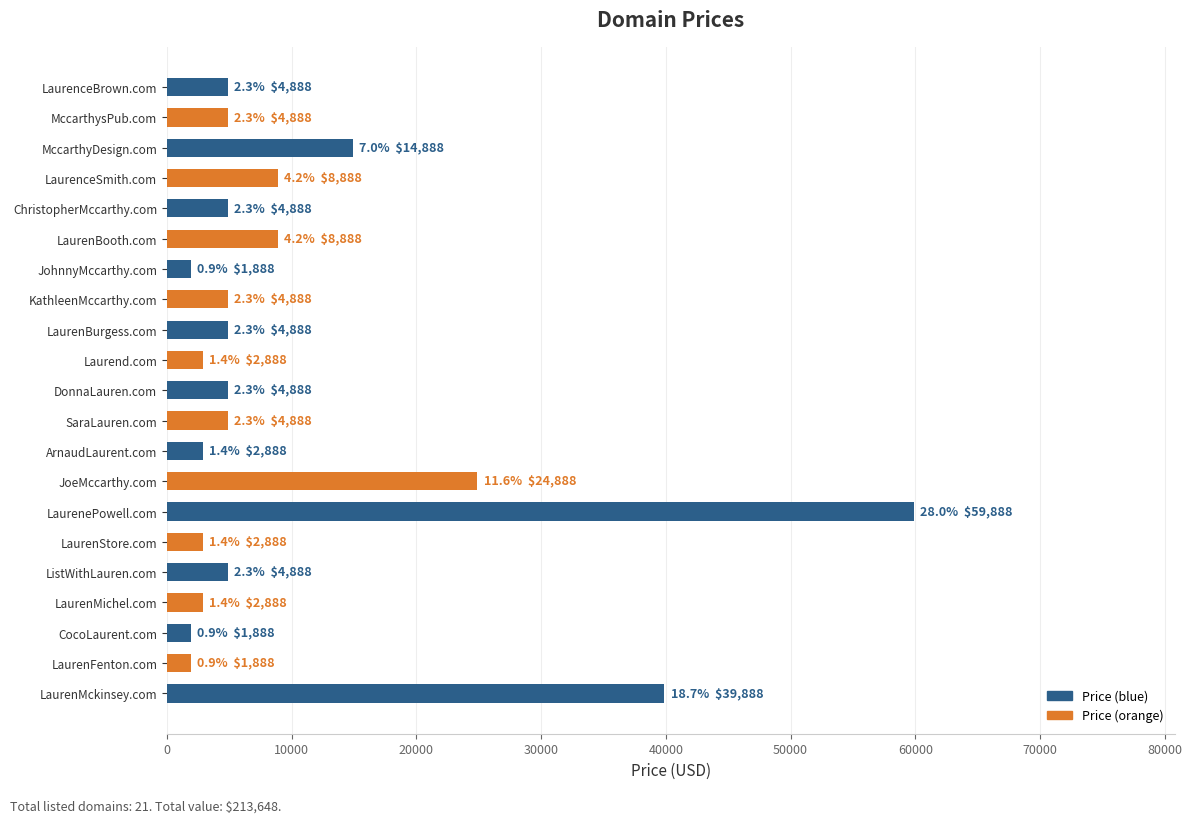

Reading top to bottom, transcribe all the data shown in this chart.

LaurenceBrown.com=4888	MccarthysPub.com=4888	MccarthyDesign.com=14888	LaurenceSmith.com=8888	ChristopherMccarthy.com=4888	LaurenBooth.com=8888	JohnnyMccarthy.com=1888	KathleenMccarthy.com=4888	LaurenBurgess.com=4888	Laurend.com=2888	DonnaLauren.com=4888	SaraLauren.com=4888	ArnaudLaurent.com=2888	JoeMccarthy.com=24888	LaurenePowell.com=59888	LaurenStore.com=2888	ListWithLauren.com=4888	LaurenMichel.com=2888	CocoLaurent.com=1888	LaurenFenton.com=1888	LaurenMckinsey.com=39888